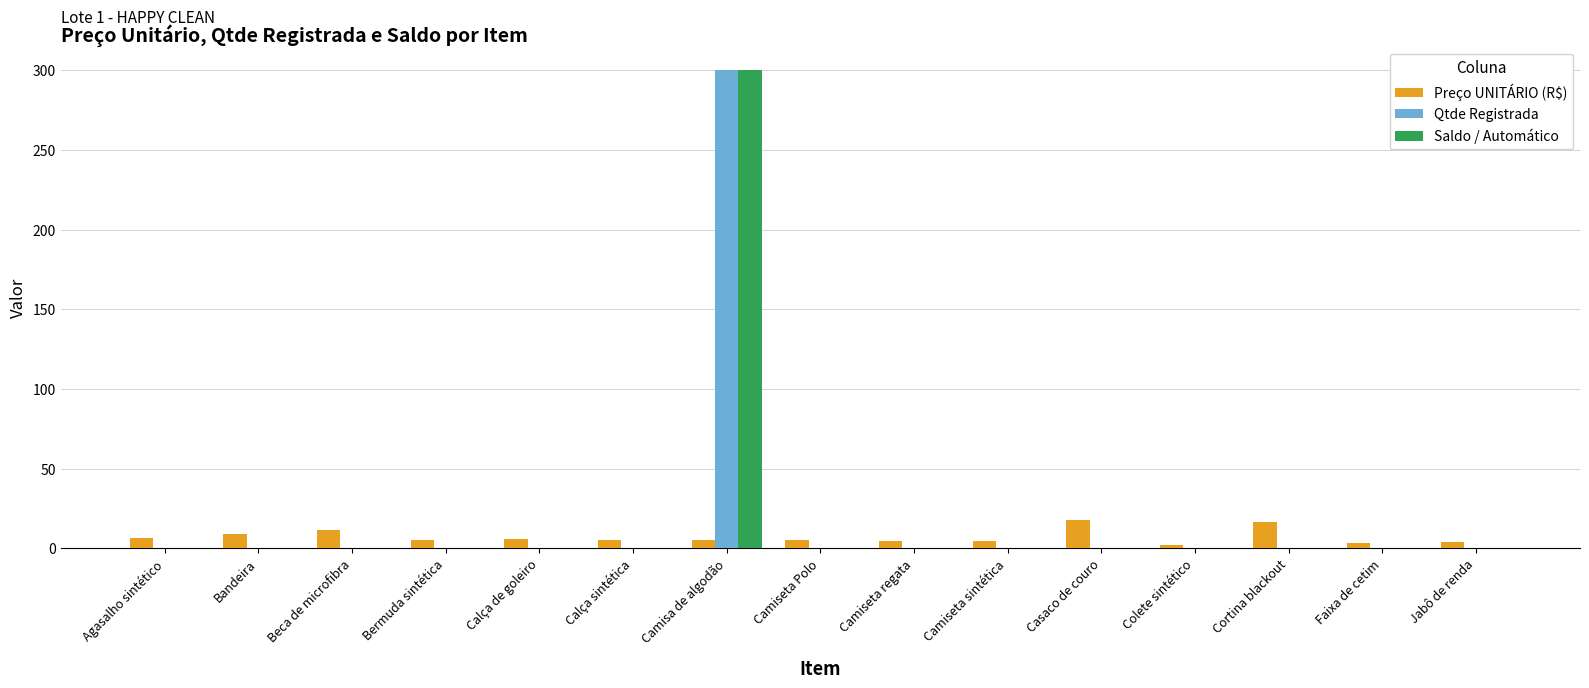

How many categories are shown in the chart?

15